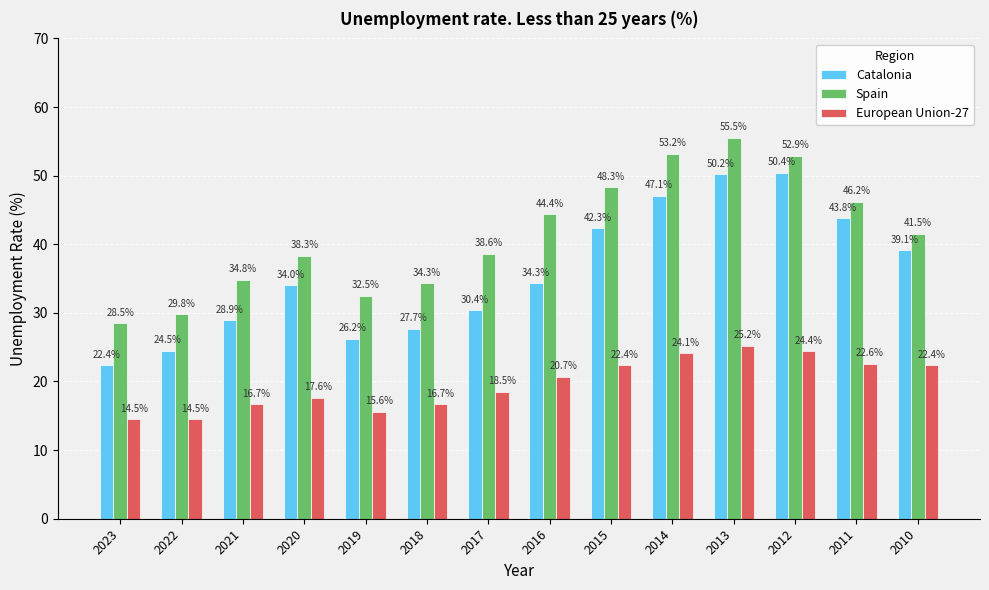

What is the value of the European Union-27 bar at the 9th from the left?

22.4